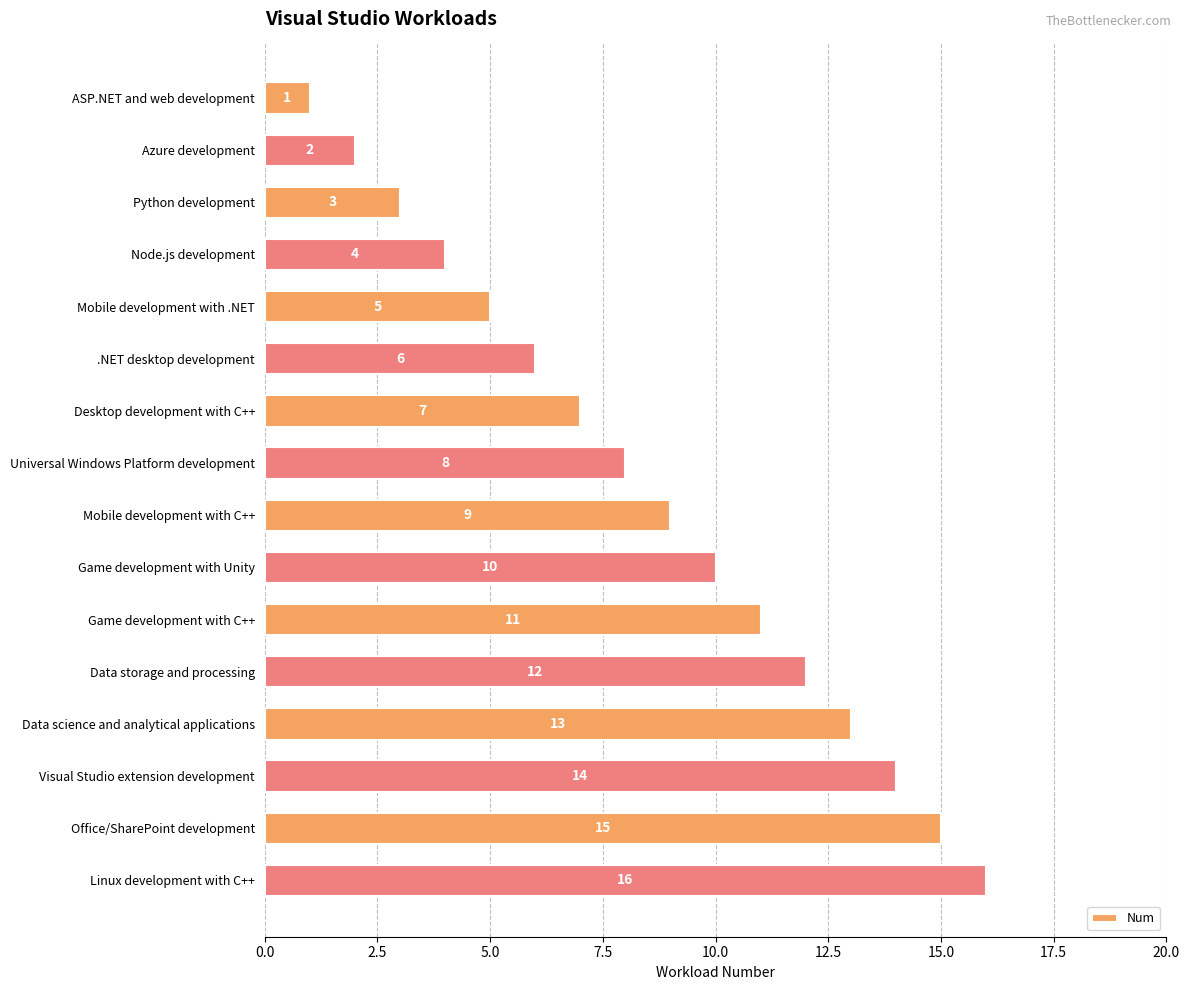

What is the change in value from Game development with Unity to Data storage and processing?

+2